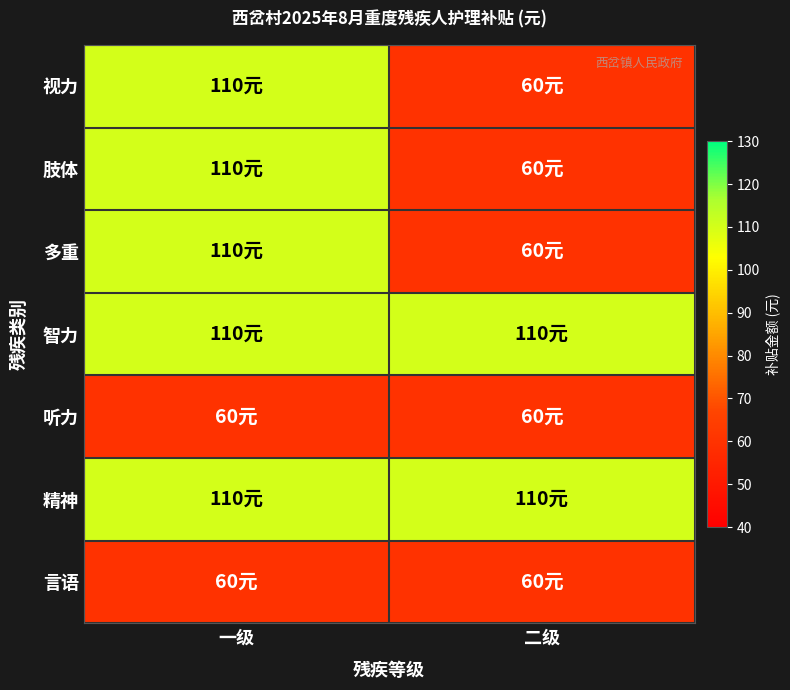

Which series has the largest total across all categories?

智力